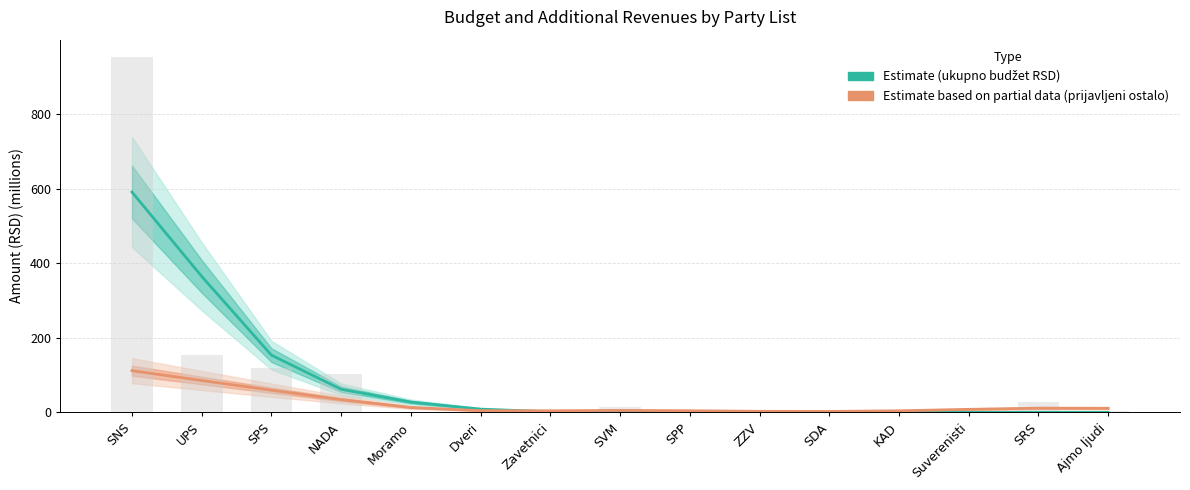

Reading left to right, list all the values displayed in this chart.

ukupno budžet RSD (Estimate): 590.7	364.6	153.3	62.0	27.6	8.7	1.5	0.1	0.0	0.0	0.0	0.0	0.0	0.0	0.0
prijavljeni ostalo (Estimate based on partial data): 111.8	85.5	59.5	34.2	13.1	4.5	4.2	5.3	4.4	2.8	2.5	4.2	8.1	11.2	10.9